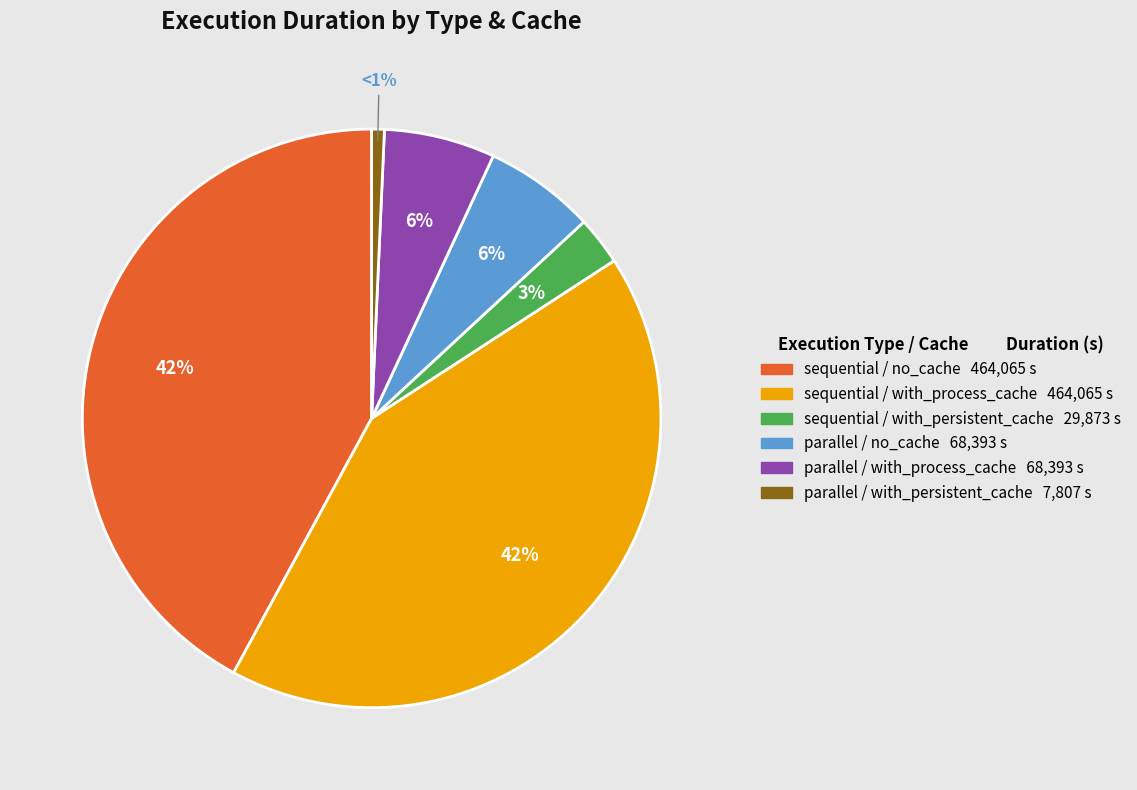

Which category has the smallest portion of the pie?

parallel / with_persistent_cache